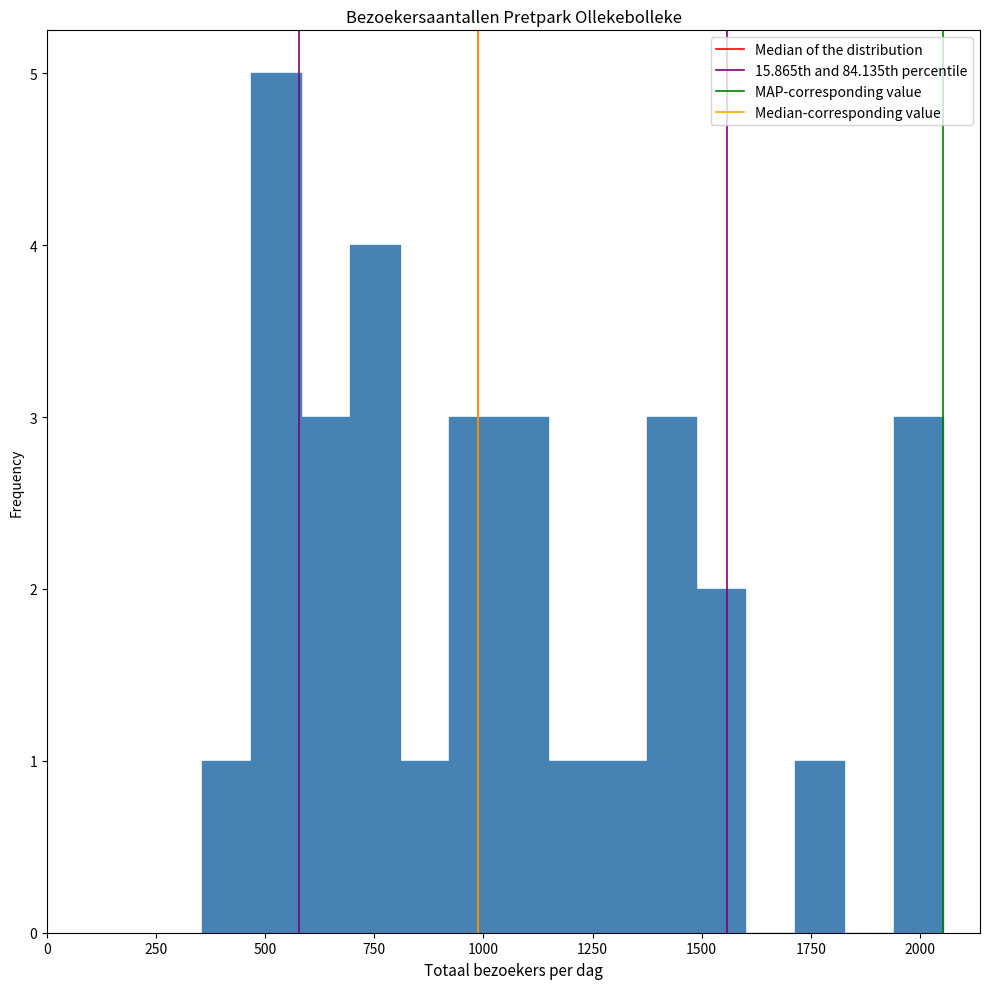

Read against the x-axis, roughly where is the centre of the tallest bar?

500